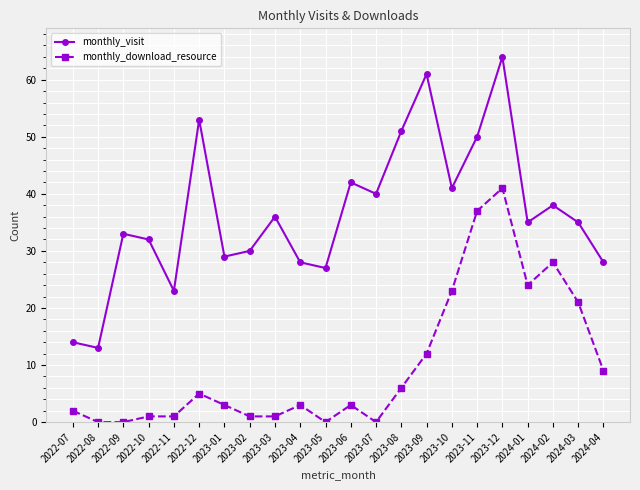

Reading left to right, transcribe all the data shown in this chart.

monthly_visit: 2022-07=14	2022-08=13	2022-09=33	2022-10=32	2022-11=23	2022-12=53	2023-01=29	2023-02=30	2023-03=36	2023-04=28	2023-05=27	2023-06=42	2023-07=40	2023-08=51	2023-09=61	2023-10=41	2023-11=50	2023-12=64	2024-01=35	2024-02=38	2024-03=35	2024-04=28
monthly_download_resource: 2022-07=2	2022-08=0	2022-09=0	2022-10=1	2022-11=1	2022-12=5	2023-01=3	2023-02=1	2023-03=1	2023-04=3	2023-05=0	2023-06=3	2023-07=0	2023-08=6	2023-09=12	2023-10=23	2023-11=37	2023-12=41	2024-01=24	2024-02=28	2024-03=21	2024-04=9